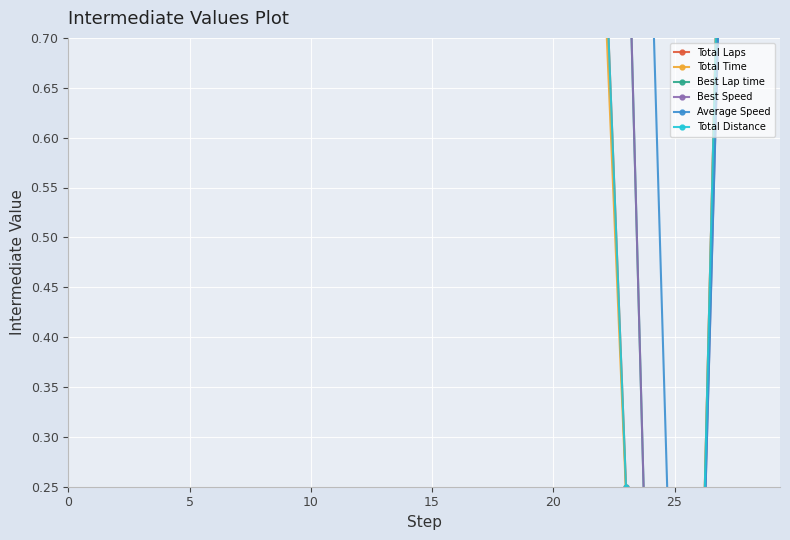

Which series has the largest total across all categories?

Average Speed